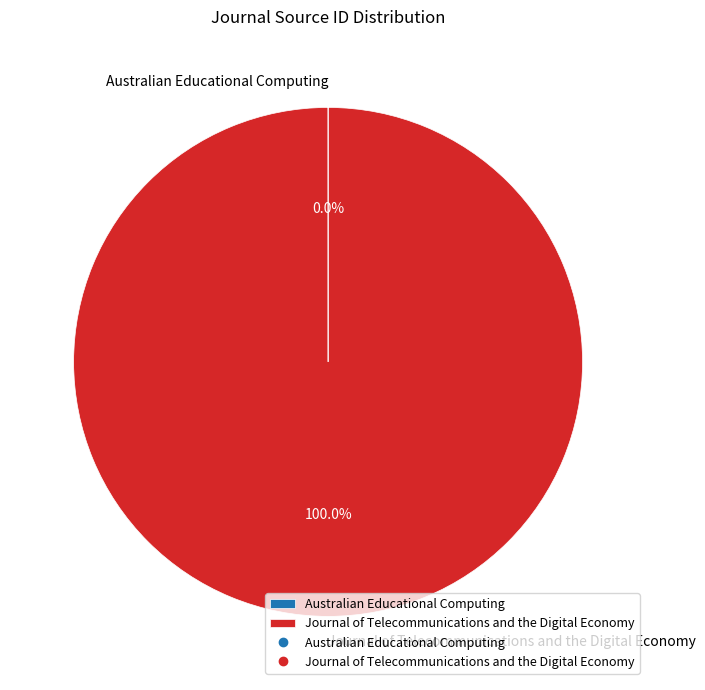

Does Journal of Telecommunications and the Digital Economy account for over 50% of the chart?

Yes